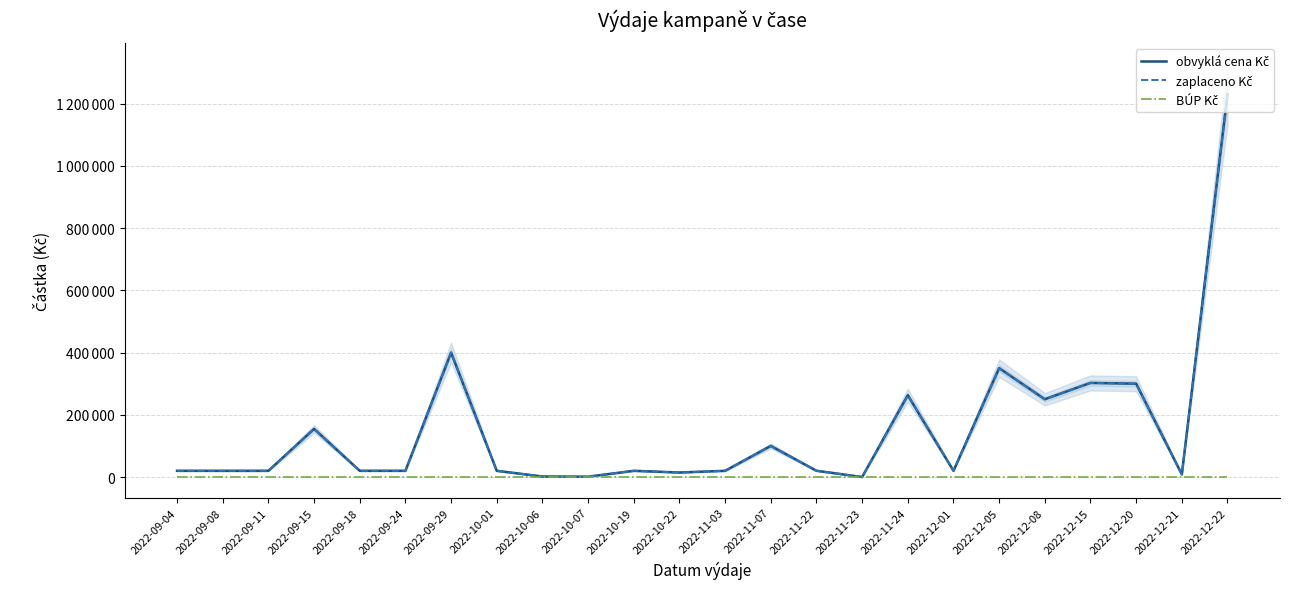

What is the spread (max minus min) of values at 2022-10-07?

1089.0